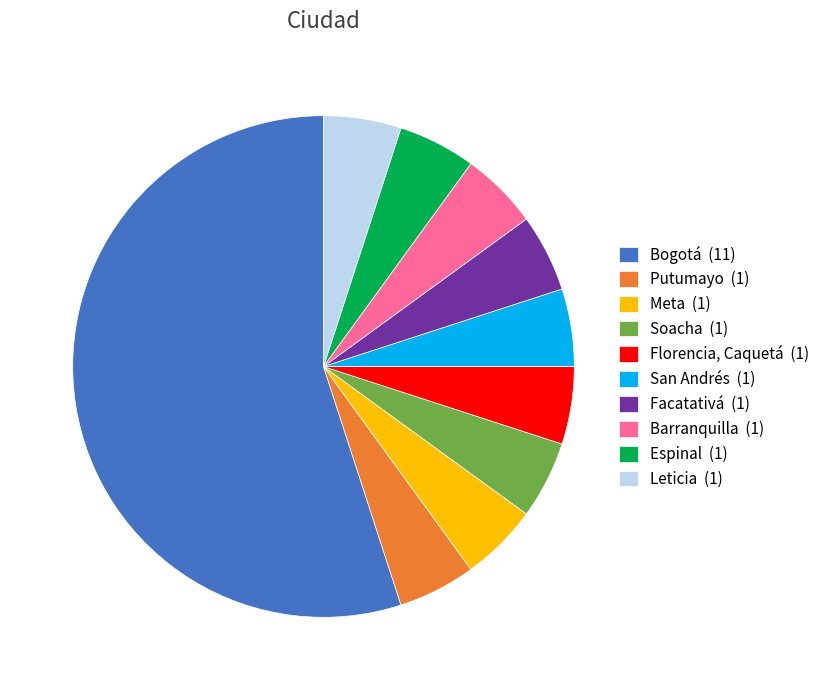

The Bogotá (11) slice represents 55% of the pie. True or false?

True